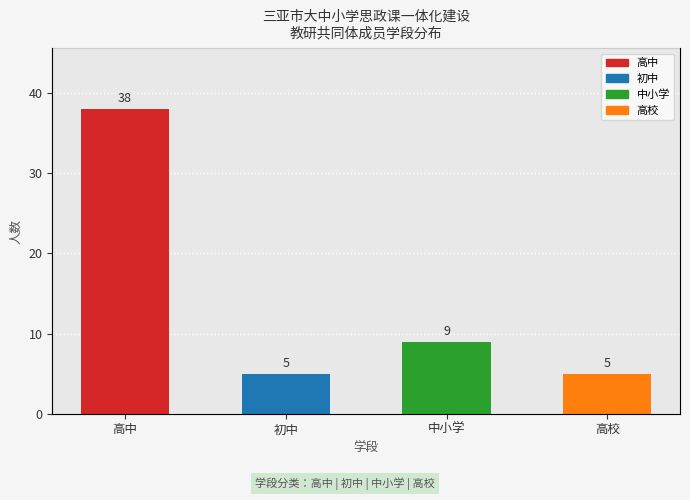

What is the greatest value displayed?

38